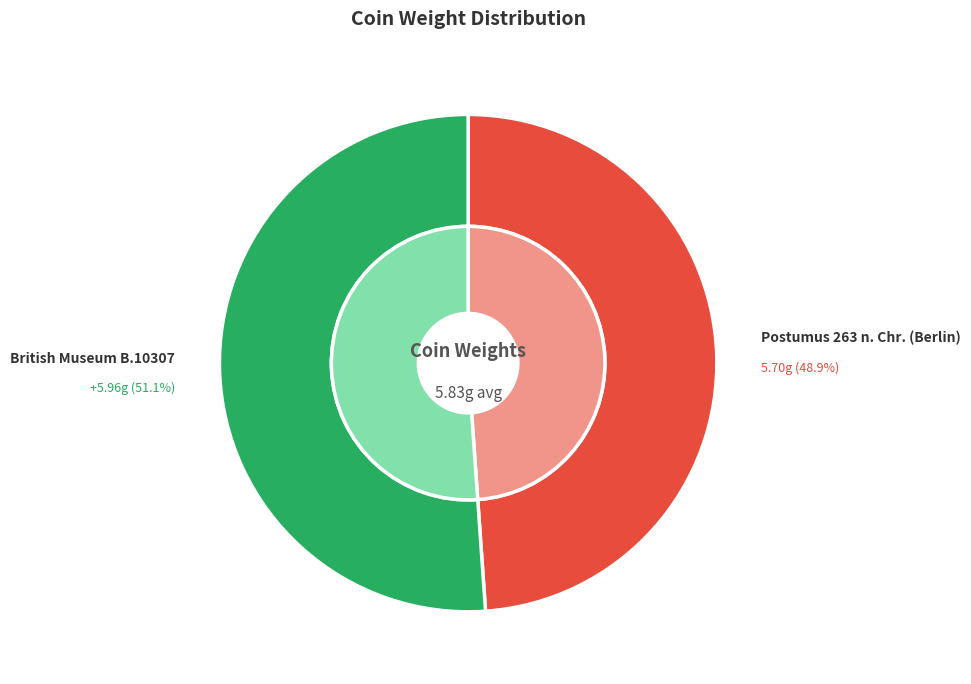

Count the number of slices in the pie.

2